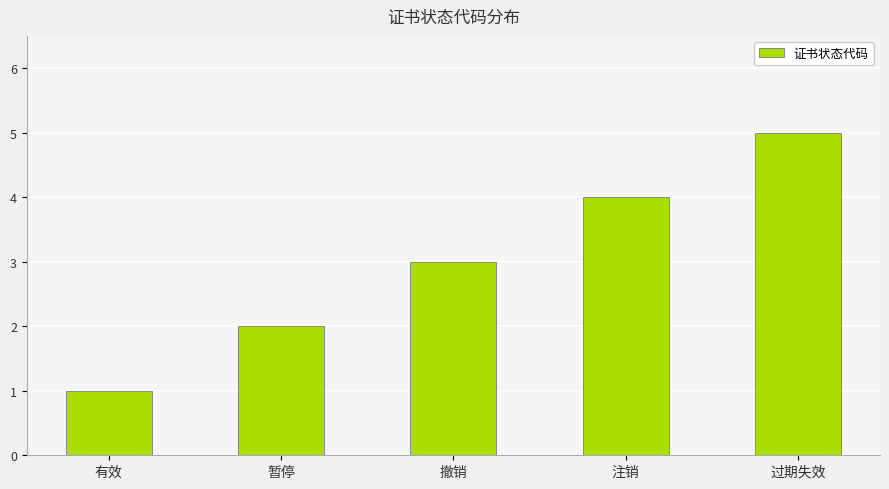

Reading right to left, what are all the values shown in this chart?

5	4	3	2	1